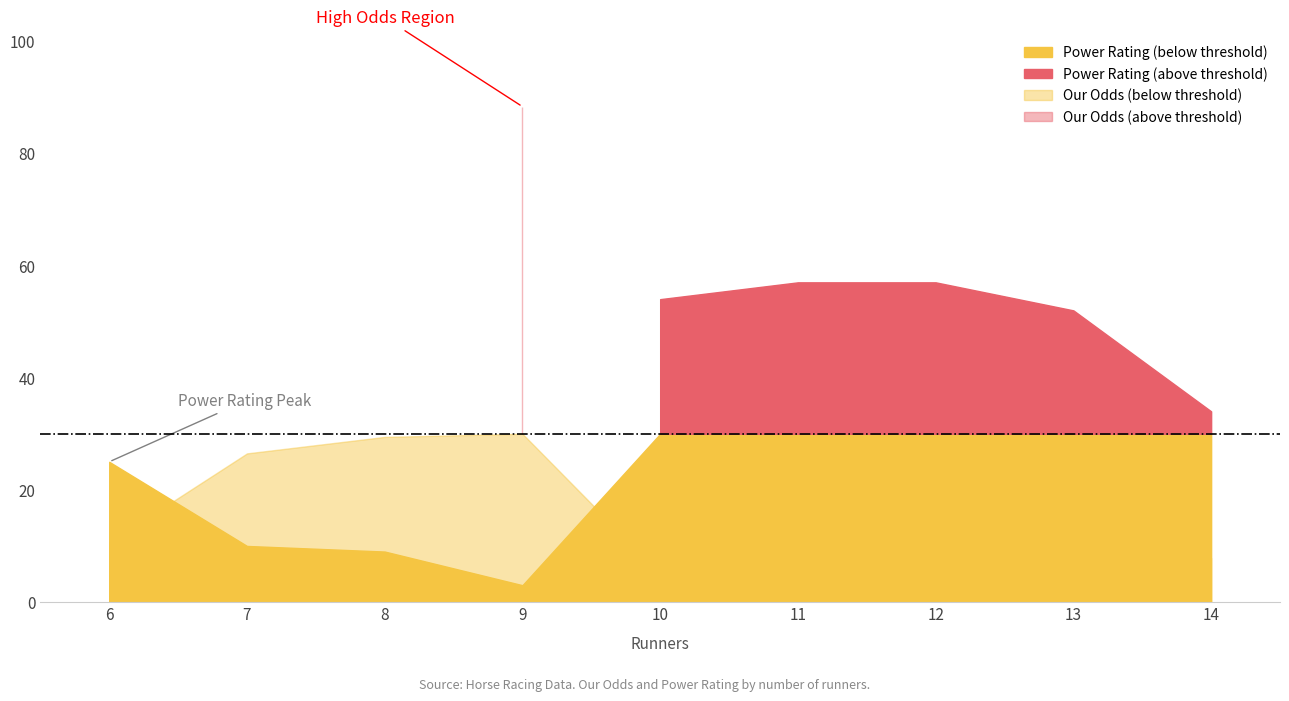

What is the average value of the Our Odds series?

20.3